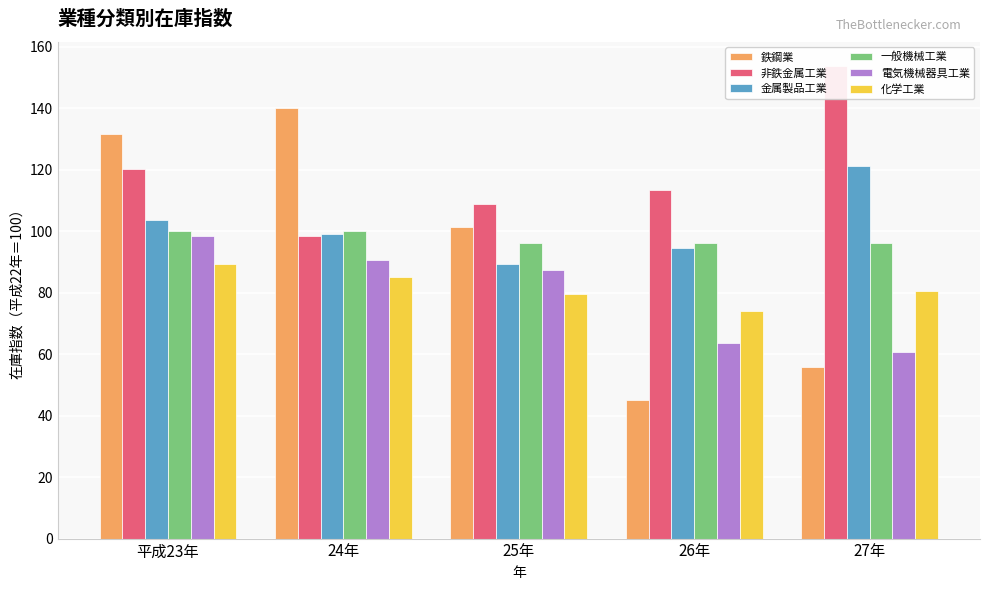

Between 27年 and 24年, which is larger?

24年